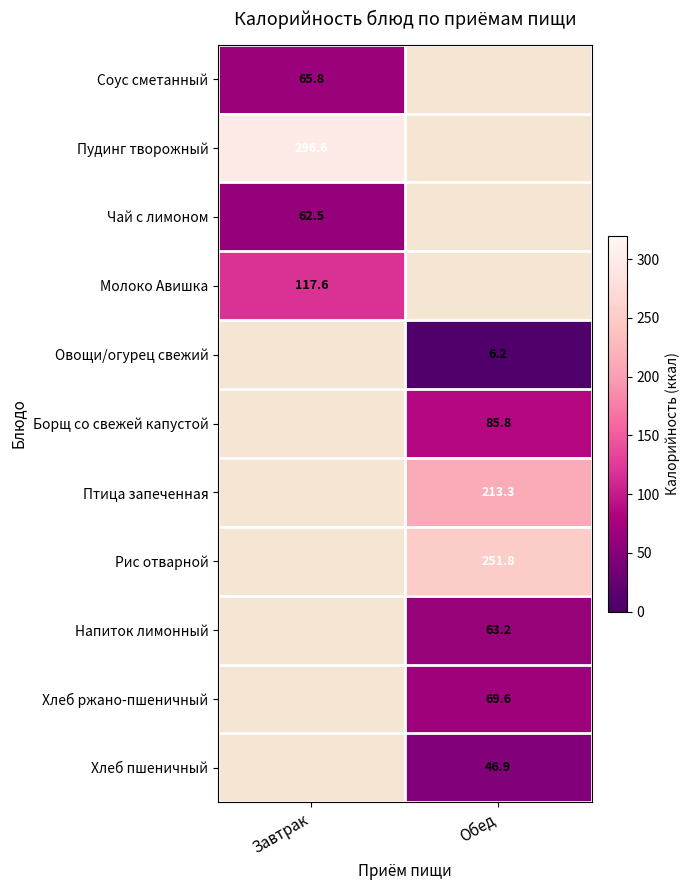

At how many categories does at least one series exceed 62?

2